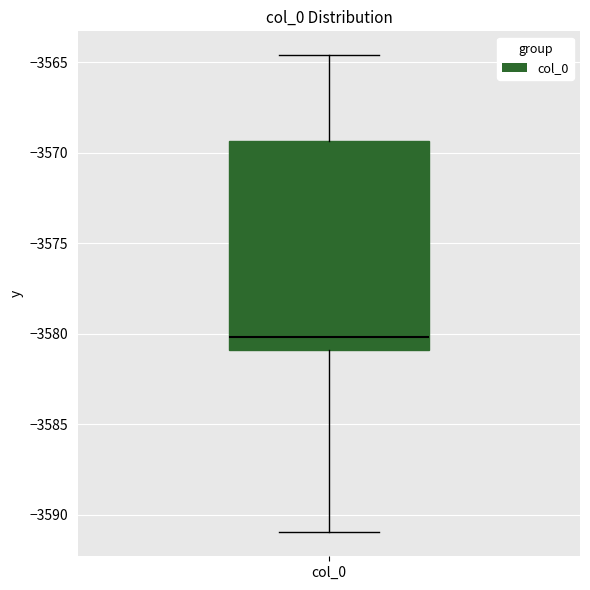

Where does the upper whisker of the box for col_0 end on the y-axis? The values are not printed on the chart, so give them approximately, as read against the axis.

-3564.5